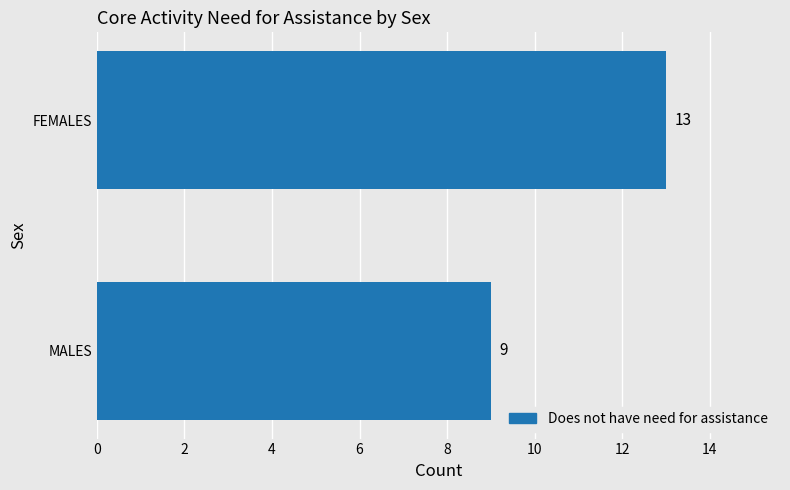

Reading bottom to top, what are all the values shown in this chart?

MALES=9	FEMALES=13